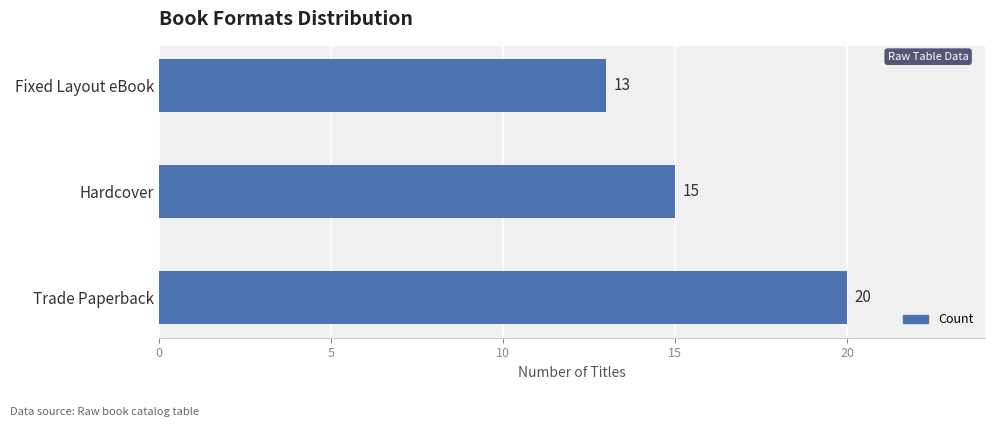

How many data points does each series have?

3